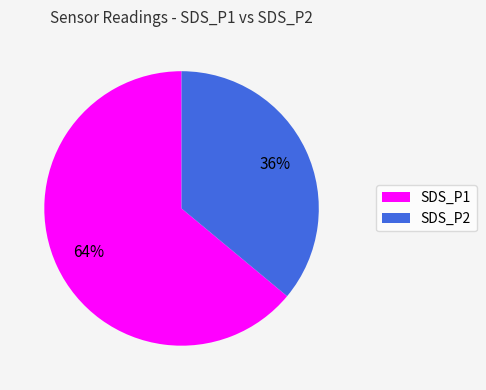

To the nearest percent, what is the average slice percentage?

50%